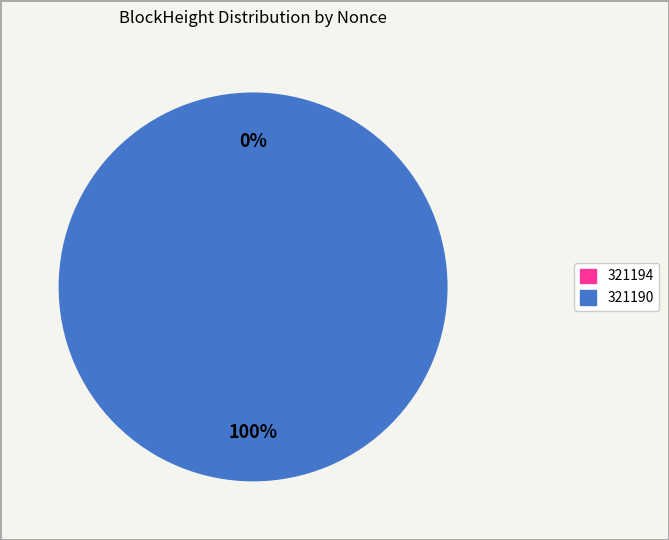

Is the sum of 321190 and 321194 greater than half?

Yes